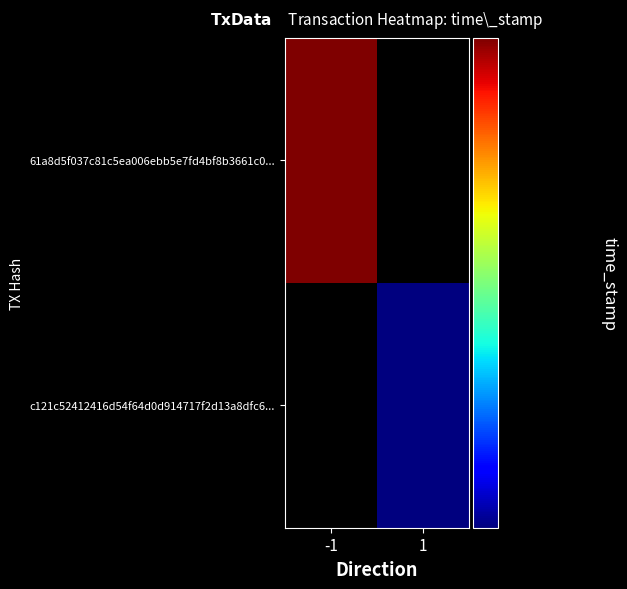

Which has a higher value, -1 or 1?

-1